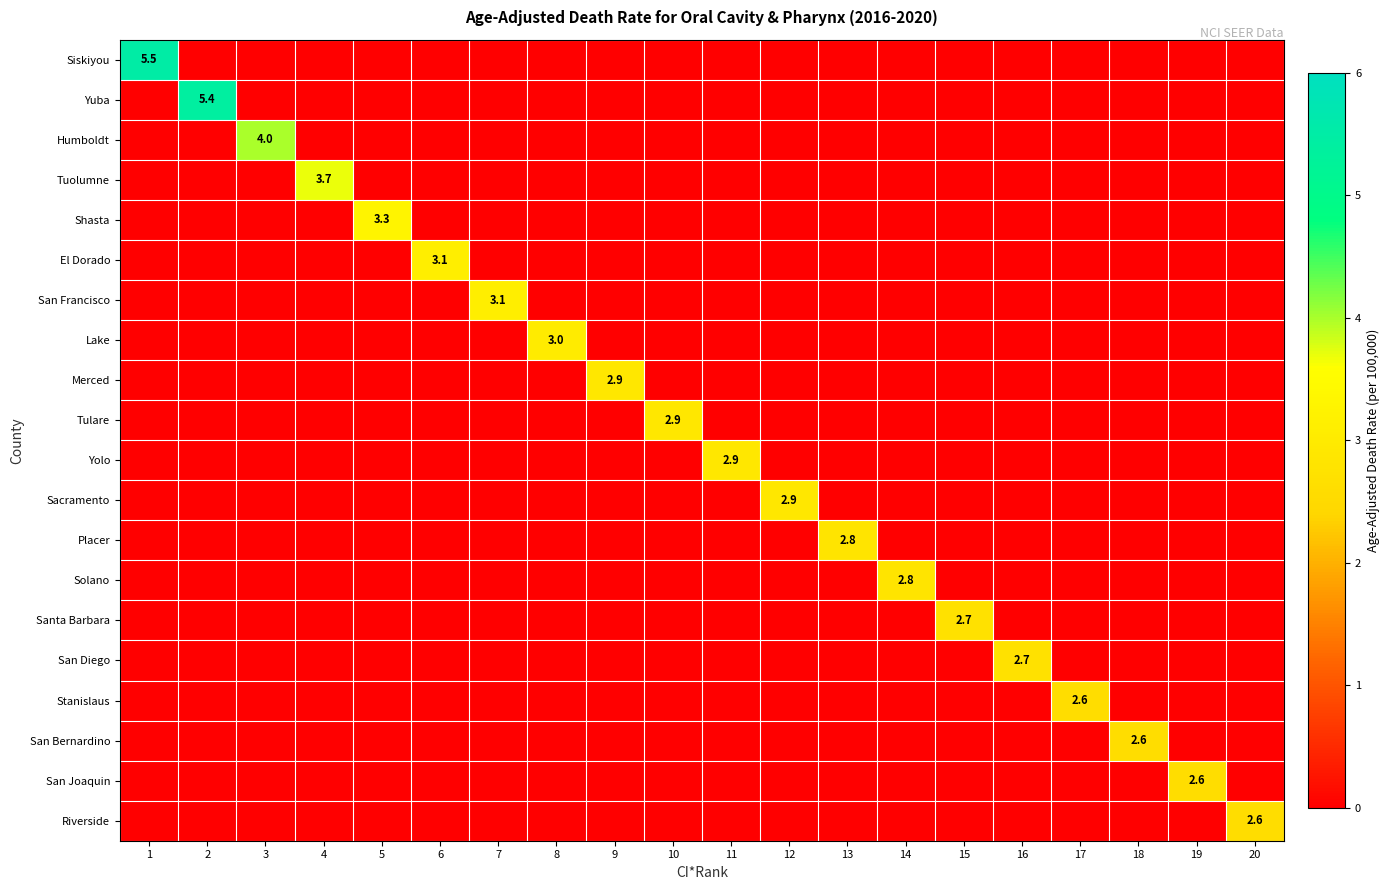

The Merced series shows 5.2 at 9. True or false?

False